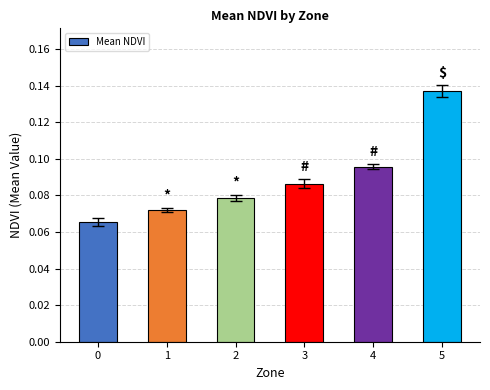

What is the sum of all values?

0.5